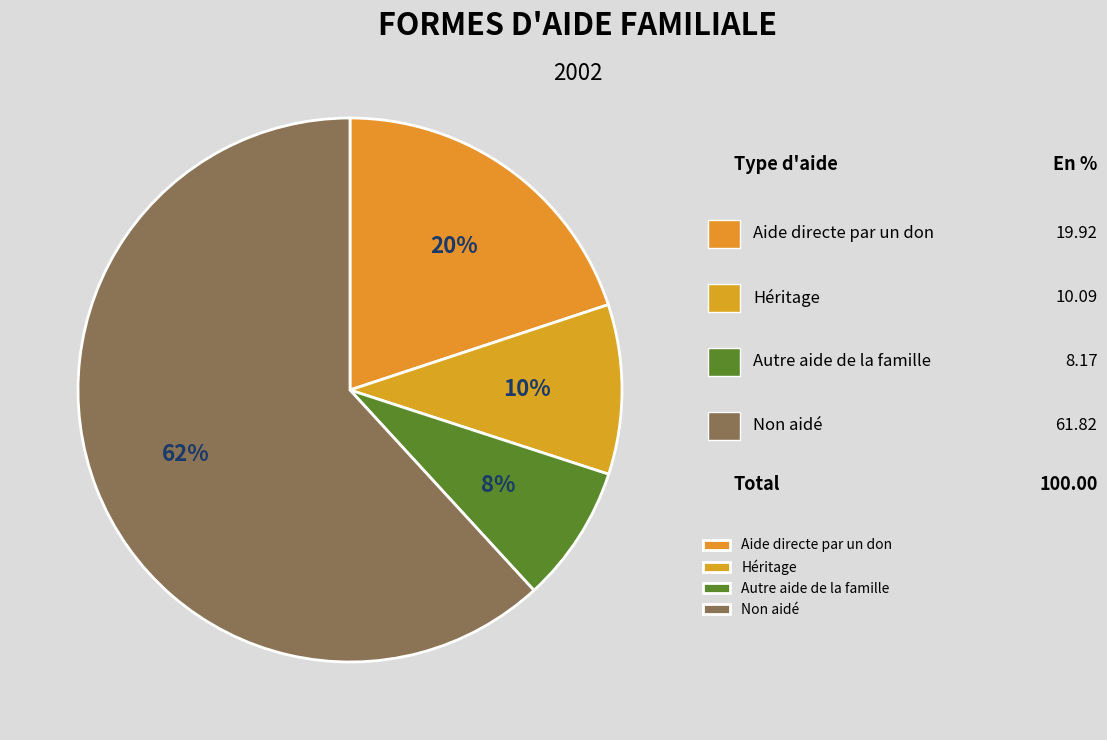

To the nearest percent, what is the difference between the Autre aide de la famille and Héritage slice percentages?

2%